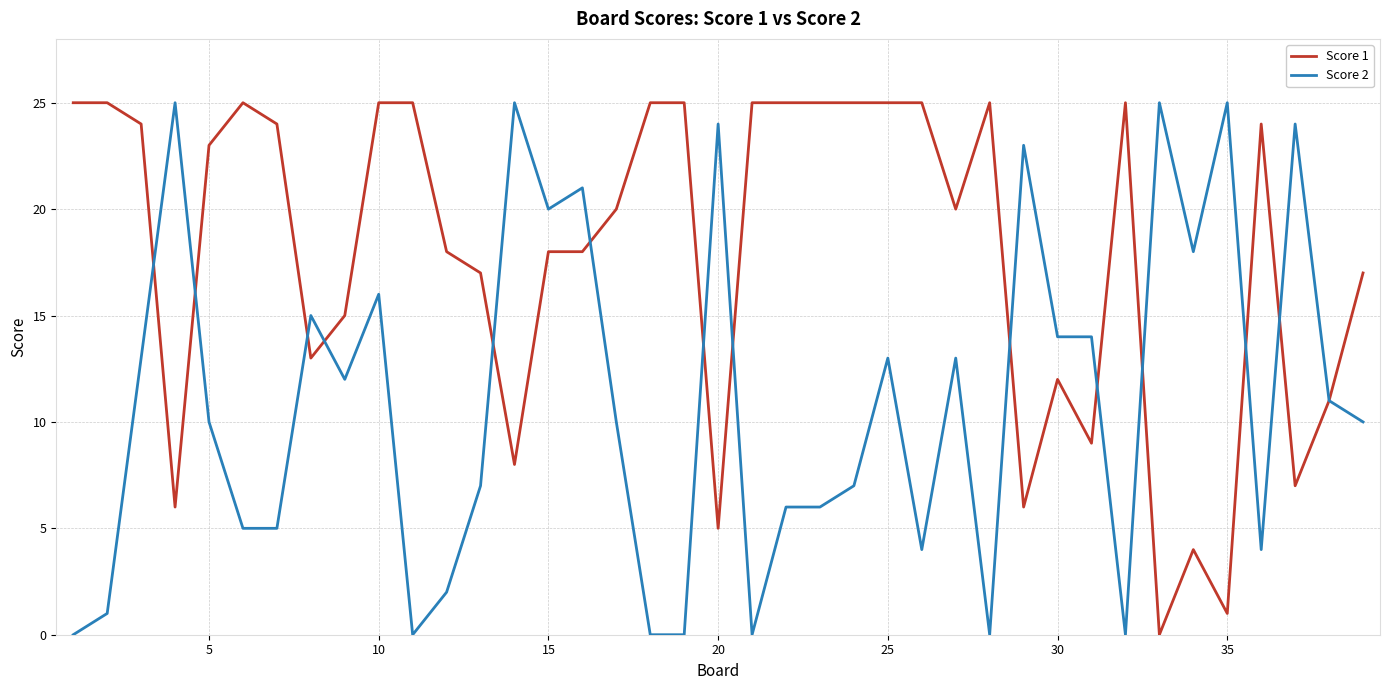

True or false: Score 2 has more than 2 interior local peaks.

True